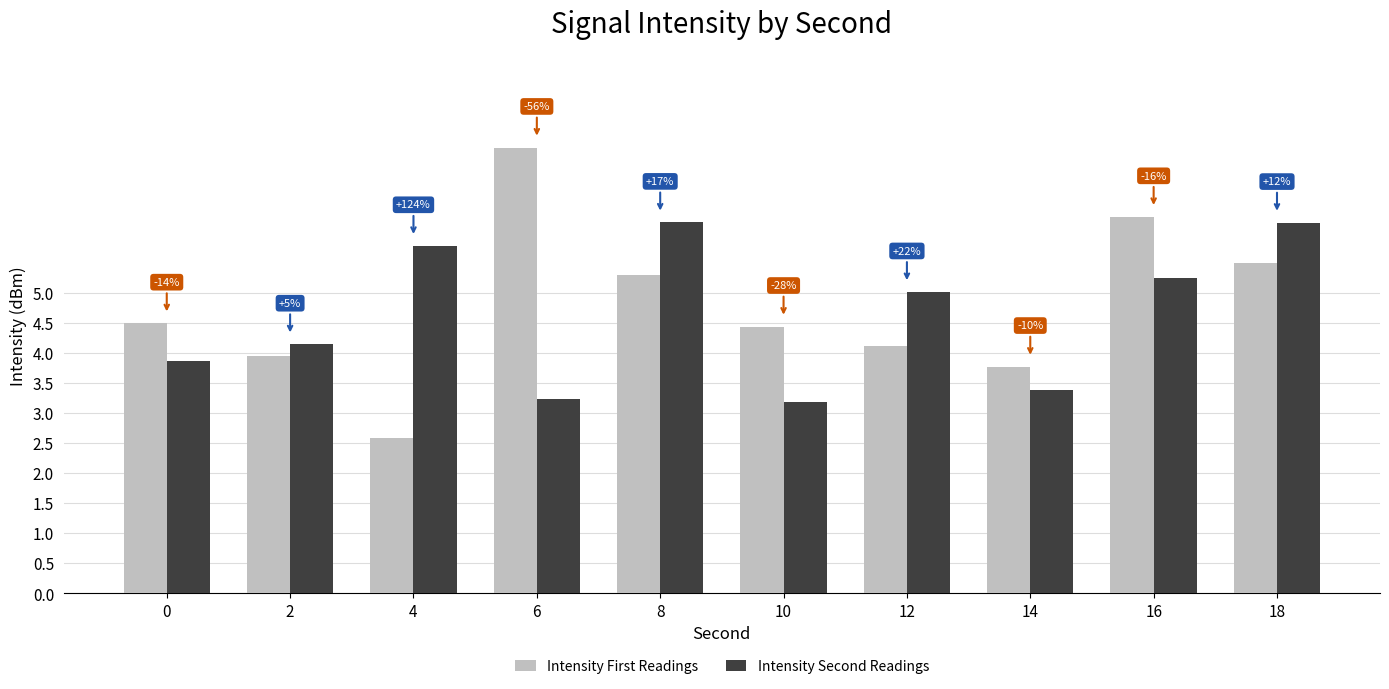

Where does the Intensity Second Readings series first go above 5?

4